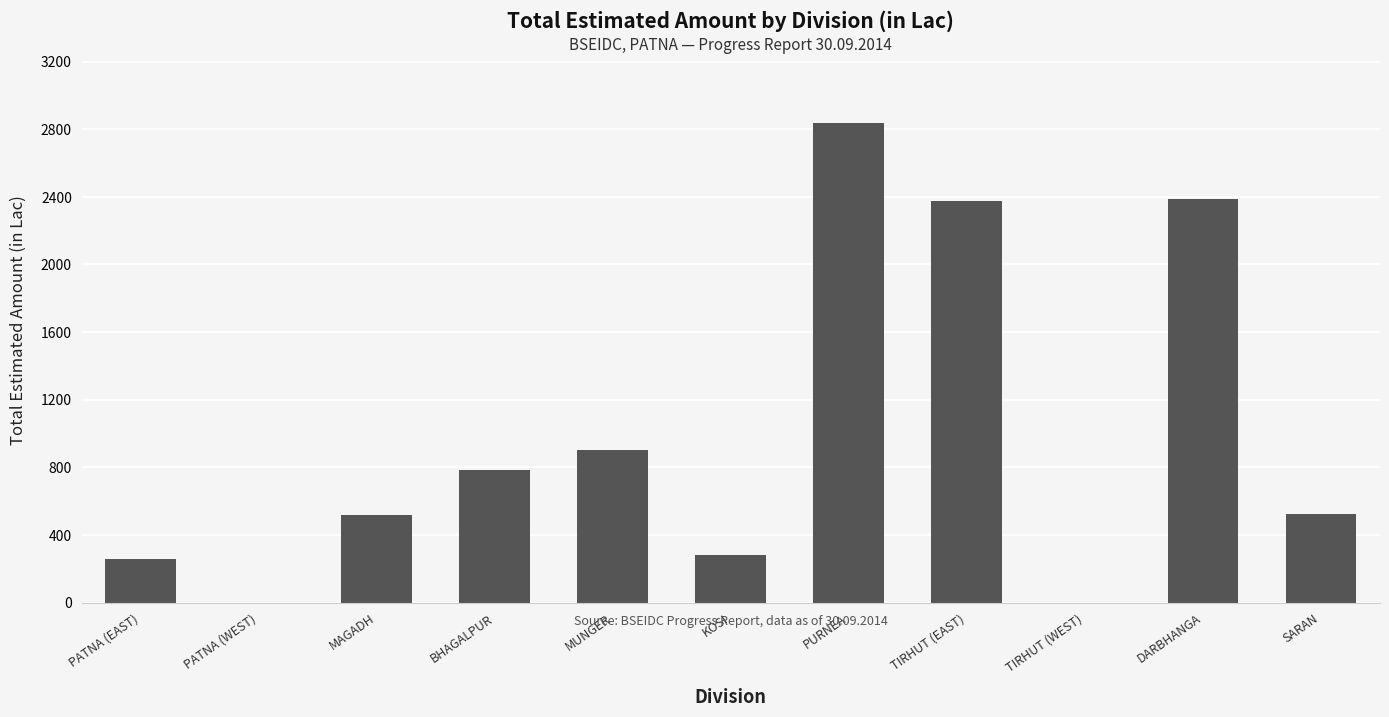

What is the sum of all values?

10873.0